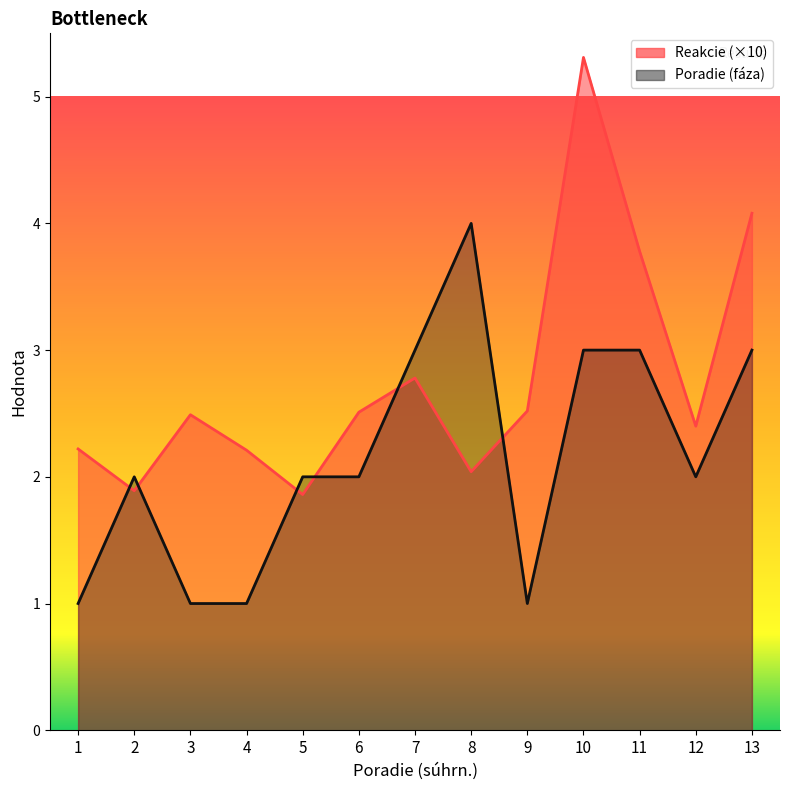

Is it true that Poradie (fáza) equals 1.0 at 4?

True